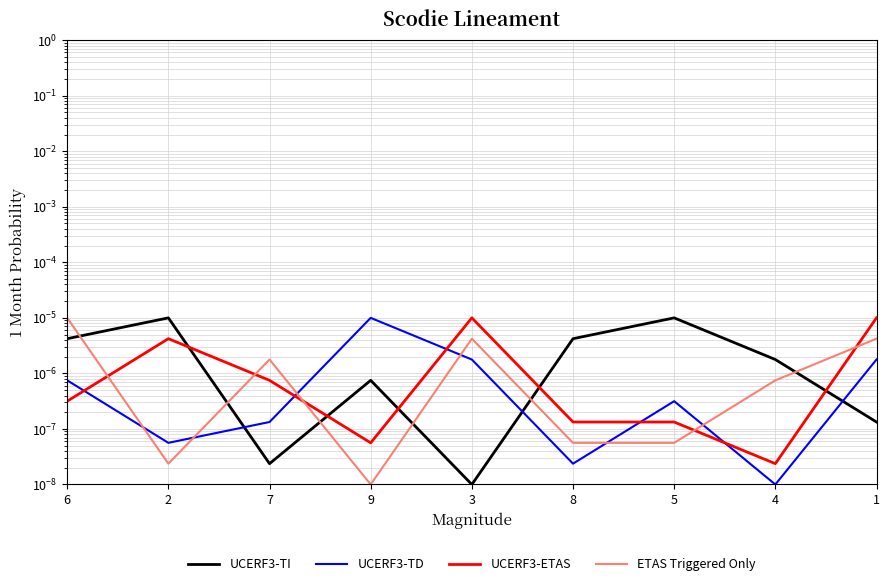

List the labels in order of UCERF3-TI value, largest first.

2, 5, 6, 8, 4, 9, 1, 7, 3